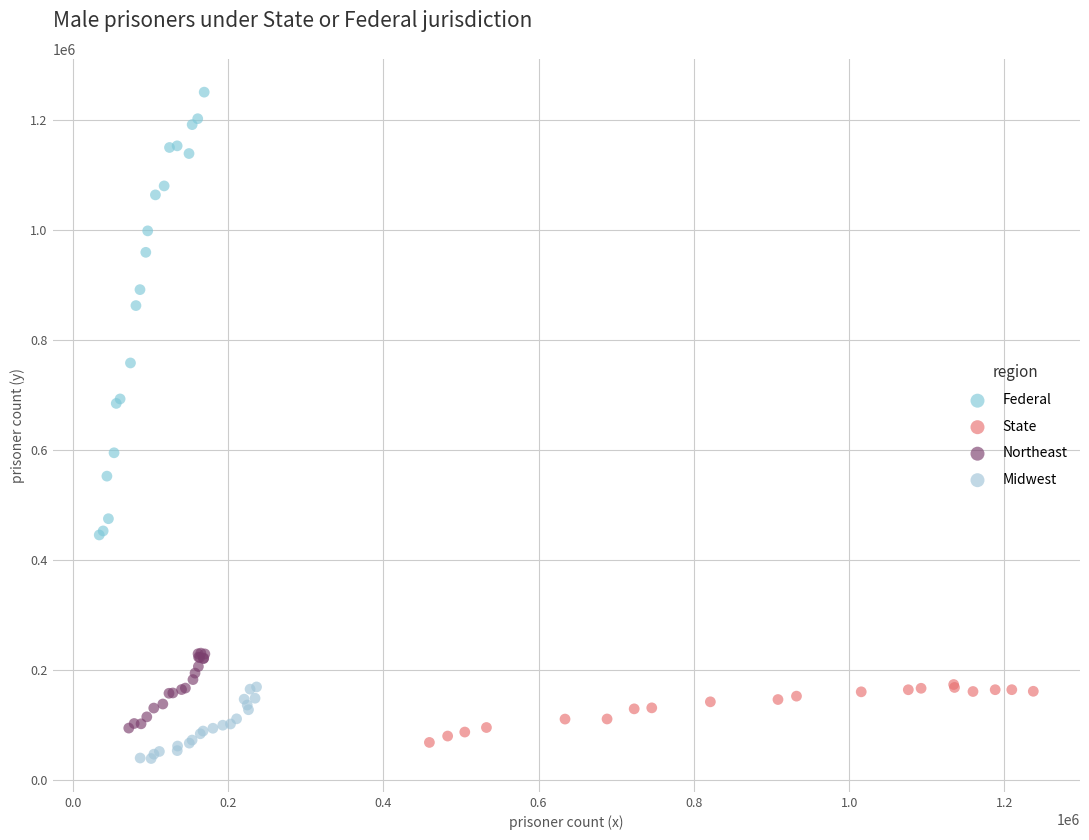

Which series has the widest spread of Y values?

Federal